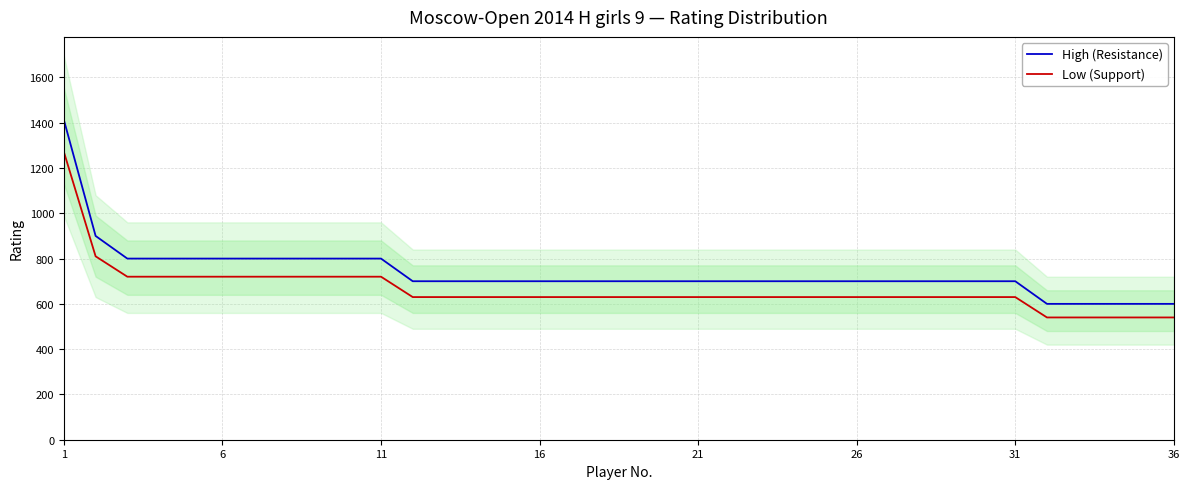

True or false: High (Resistance) and Low (Support) cross at least once.

False